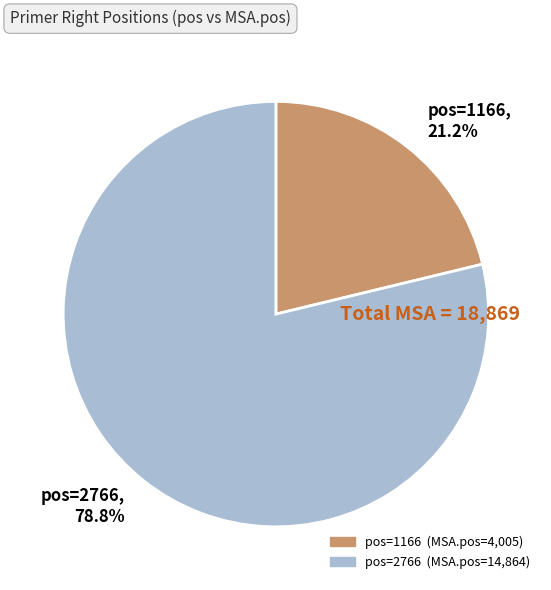

Which category accounts for the majority?

pos=2766